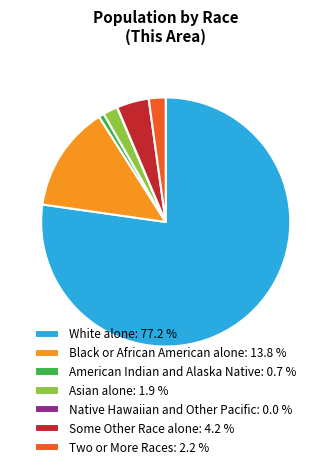

Does any single category account for the majority?

Yes